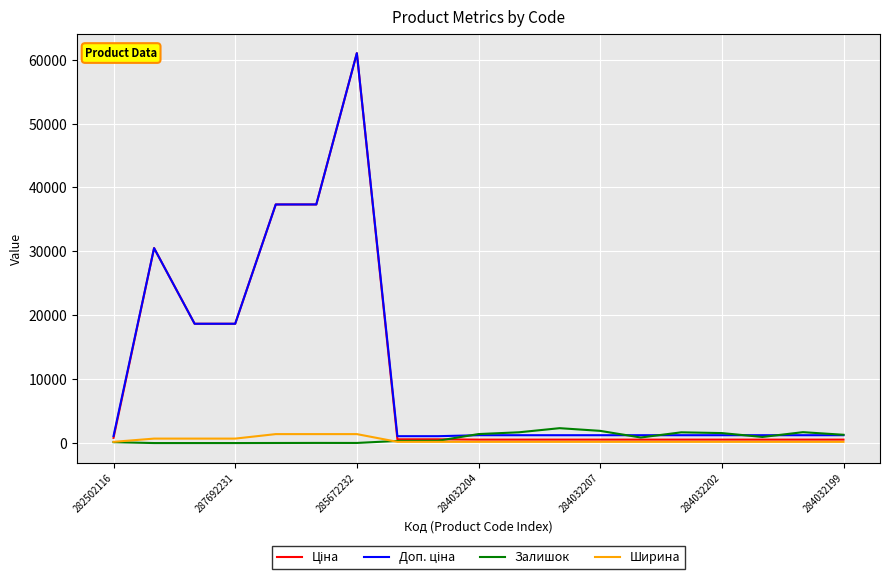

What is the maximum value shown in the chart?

61024.7